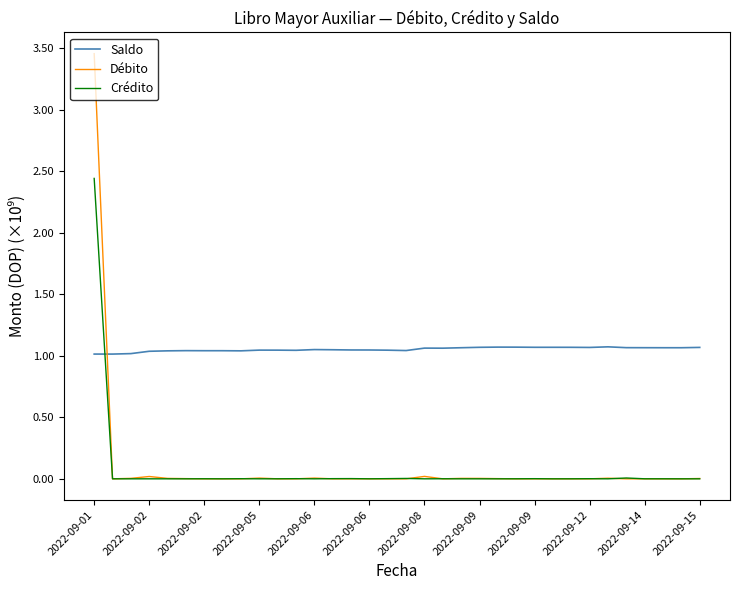

Which series has the largest total across all categories?

Saldo